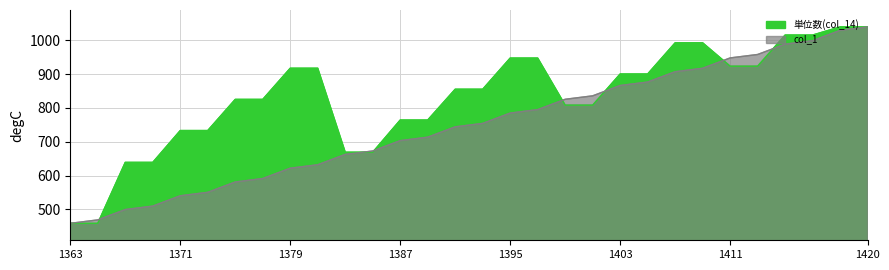

Rank the series at 1403 from lowest to highest value.

col_1, 単位数(col_14)